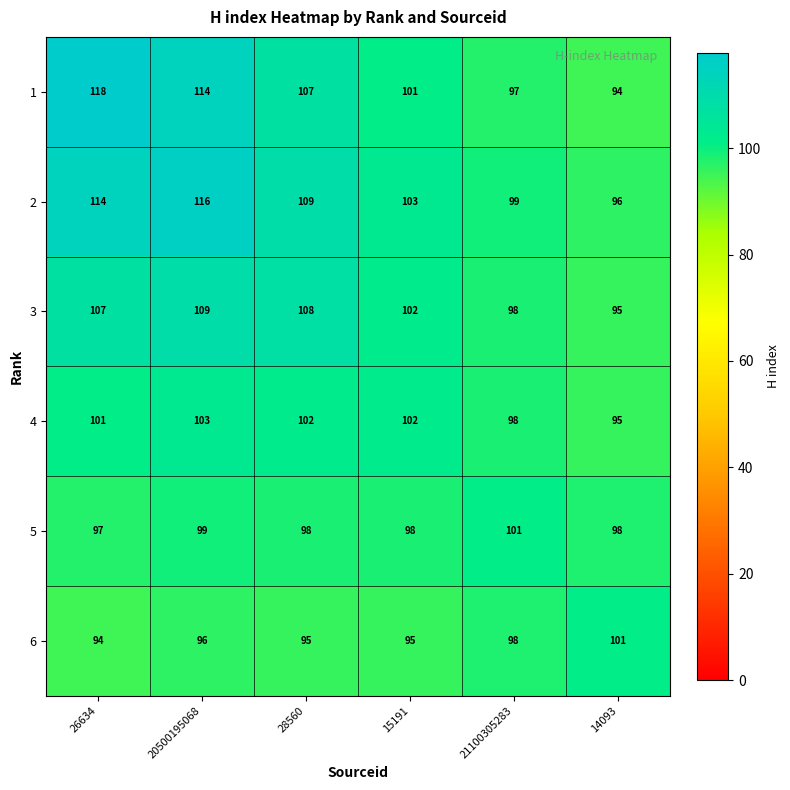

At 26634, list the series in order from smallest to largest.

6, 5, 4, 3, 2, 1